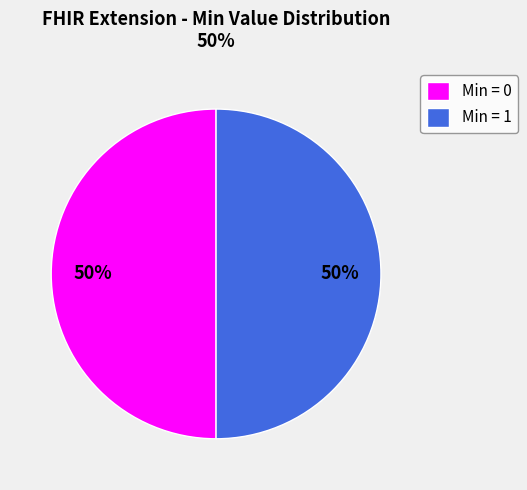

To the nearest percent, what is the average slice percentage?

50%